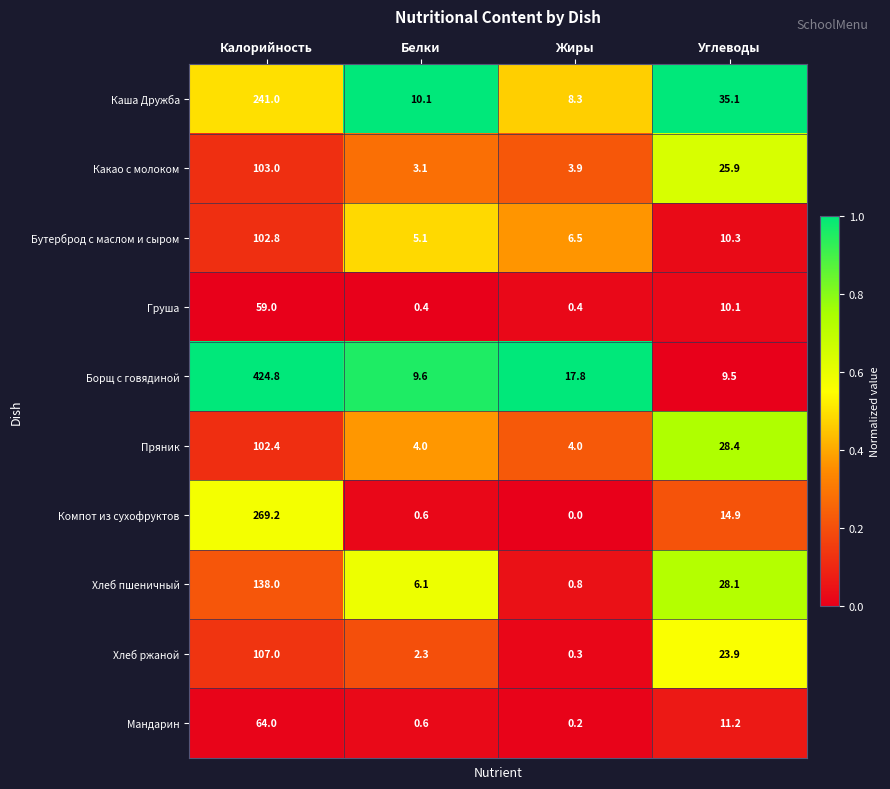

At how many categories does at least one series exceed 0?

4